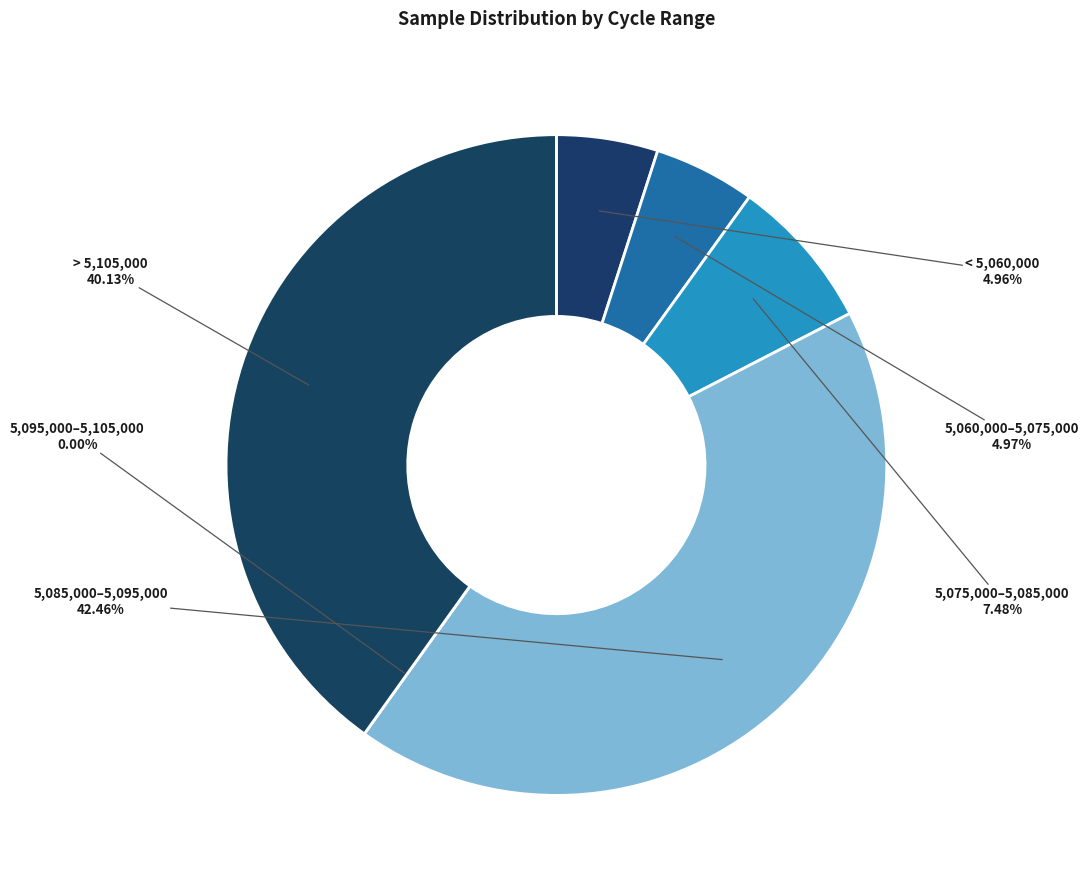

Is 28 the majority of the pie?

No